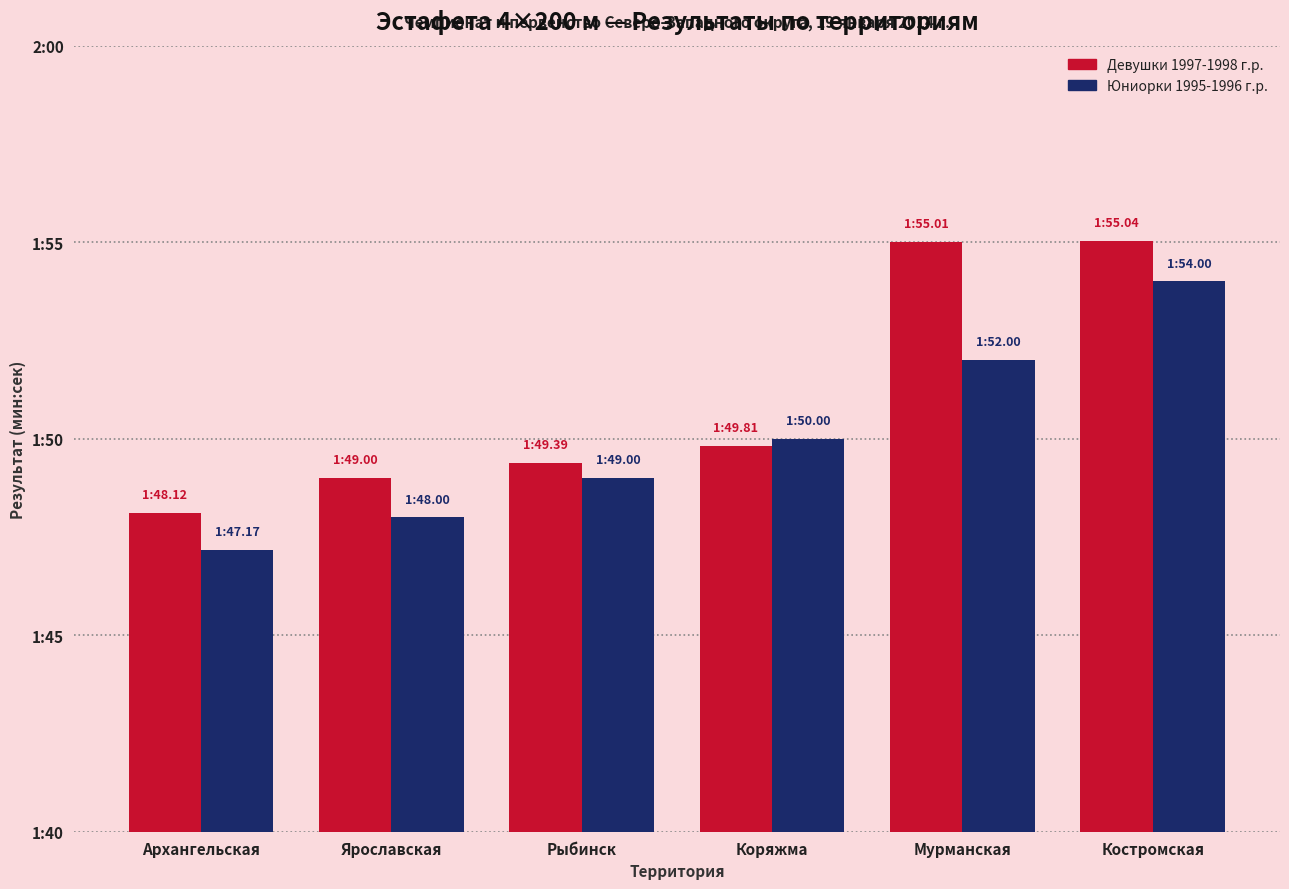

Reading right to left, extract all data points from this chart.

Девушки 1997-1998 г.р.: 115.0	115.0	109.8	109.4	109.0	108.1
Юниорки 1995-1996 г.р.: 114.0	112.0	110.0	109.0	108.0	107.2